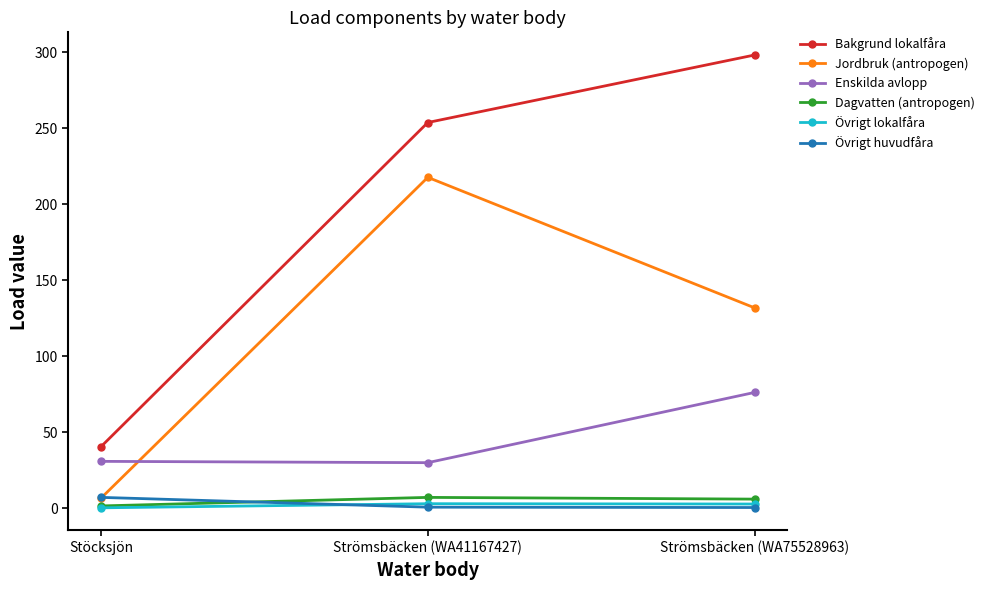

Which category has the highest value across all series?

Strömsbäcken (WA75528963)